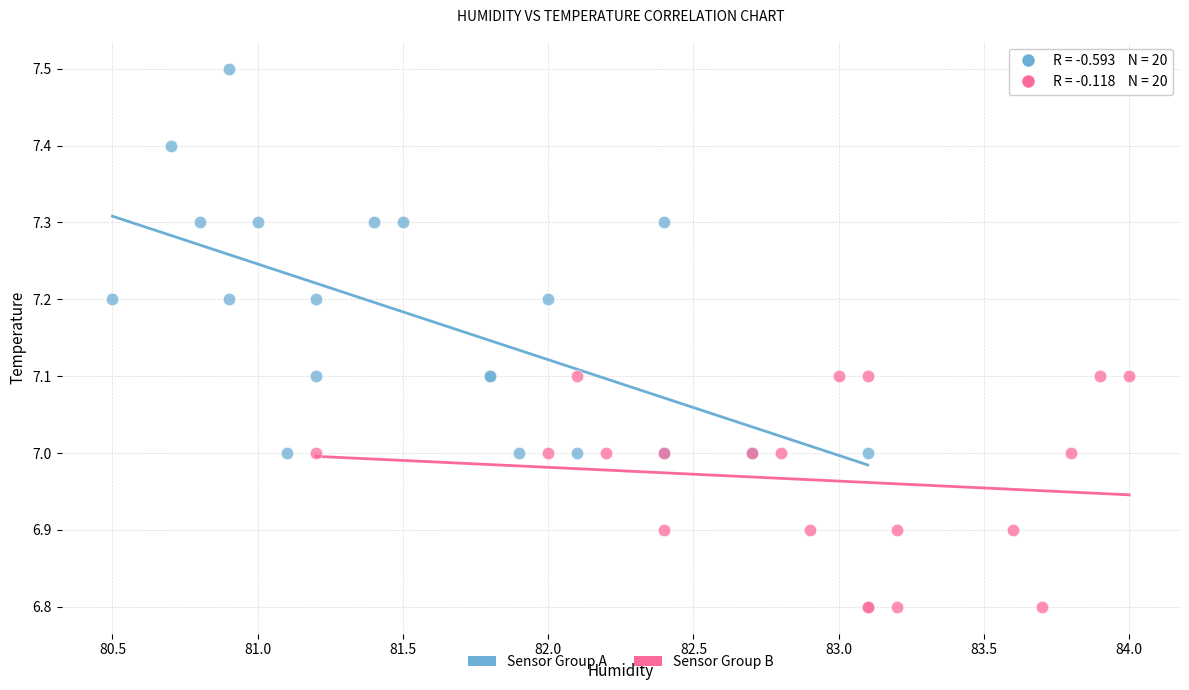

Which series reaches the minimum Y coordinate?

Sensor Group B